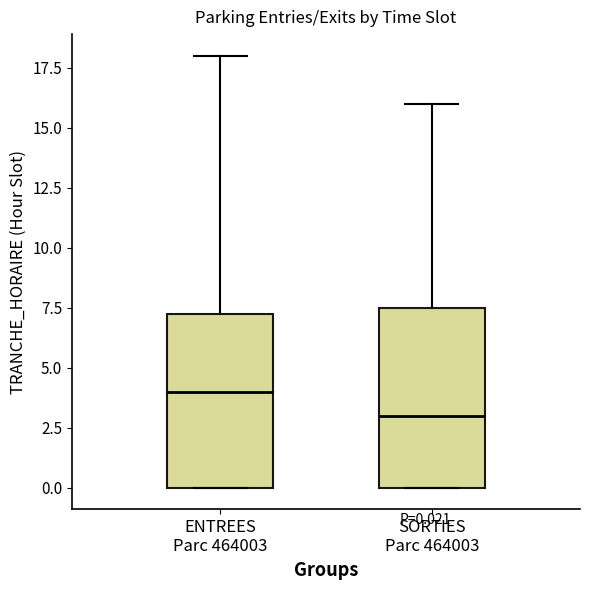

Which box has the highest median line?

ENTREES Parc 464003